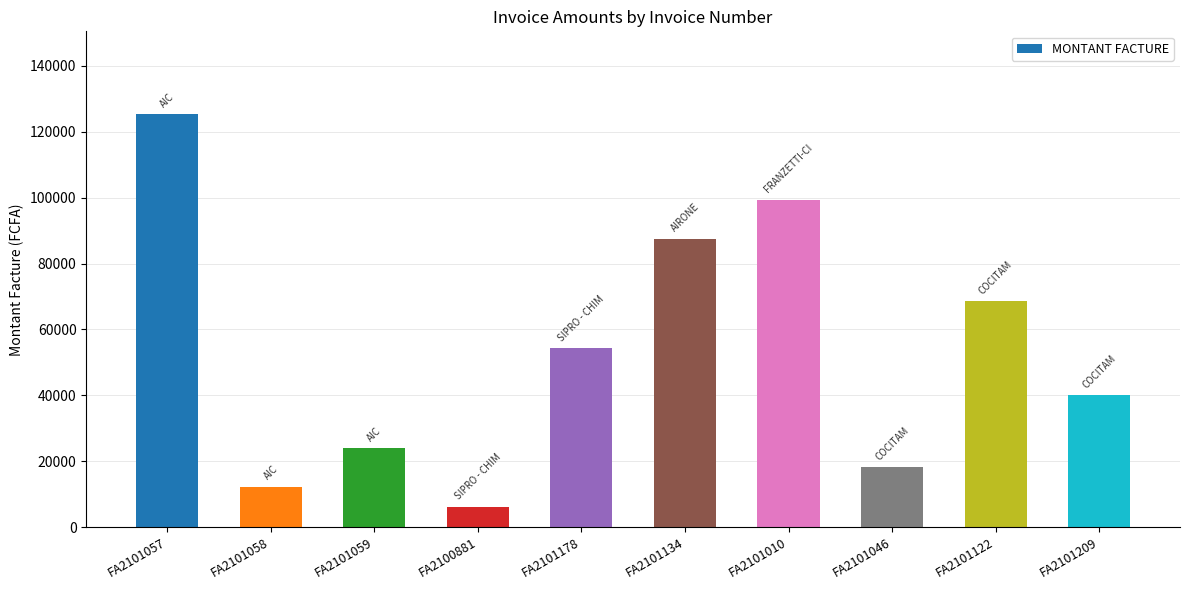

What is the sum of all values?

536242